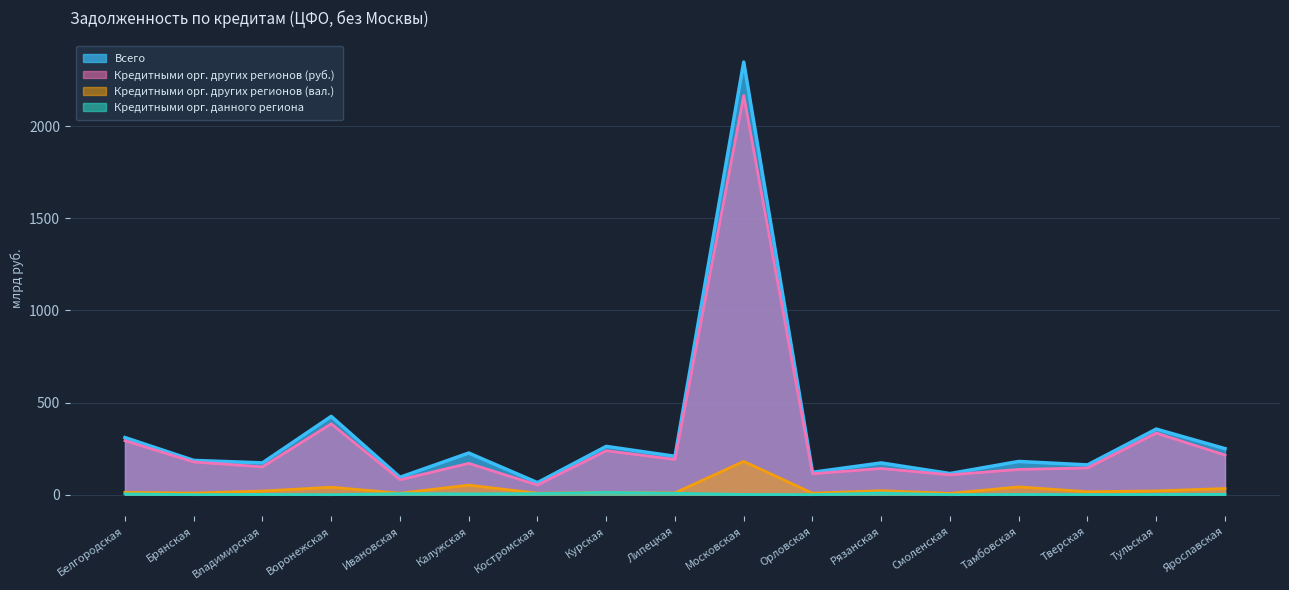

Is the value of Кредитными орг. данного региона at Воронежская greater than the value of Кредитными орг. других регионов (руб.) at Калужская?

No